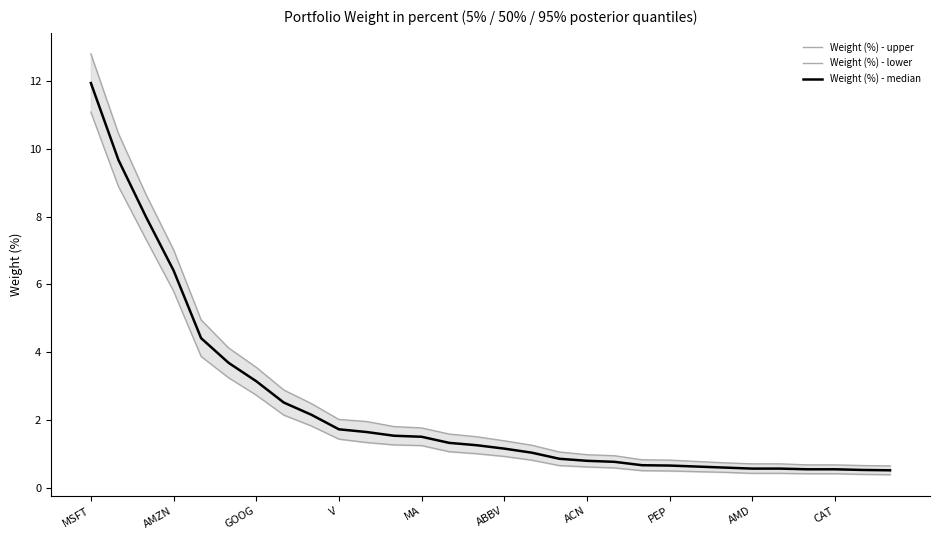

Reading left to right, what are all the values shown in this chart?

Weight (%) - upper: 12.8	10.4	8.7	7.0	5.0	4.1	3.5	2.9	2.5	2.0	1.9	1.8	1.8	1.6	1.5	1.4	1.2	1.1	1.0	0.9	0.8	0.8	0.8	0.7	0.7	0.7	0.7	0.7	0.7	0.6
Weight (%) - lower: 11.1	8.9	7.3	5.8	3.9	3.2	2.7	2.1	1.8	1.4	1.3	1.3	1.2	1.1	1.0	0.9	0.8	0.7	0.6	0.6	0.5	0.5	0.5	0.5	0.4	0.4	0.4	0.4	0.4	0.4
Weight (%) - median: 11.9	9.7	8.0	6.4	4.4	3.7	3.1	2.5	2.1	1.7	1.6	1.5	1.5	1.3	1.2	1.1	1.0	0.8	0.8	0.8	0.7	0.7	0.6	0.6	0.6	0.6	0.5	0.5	0.5	0.5